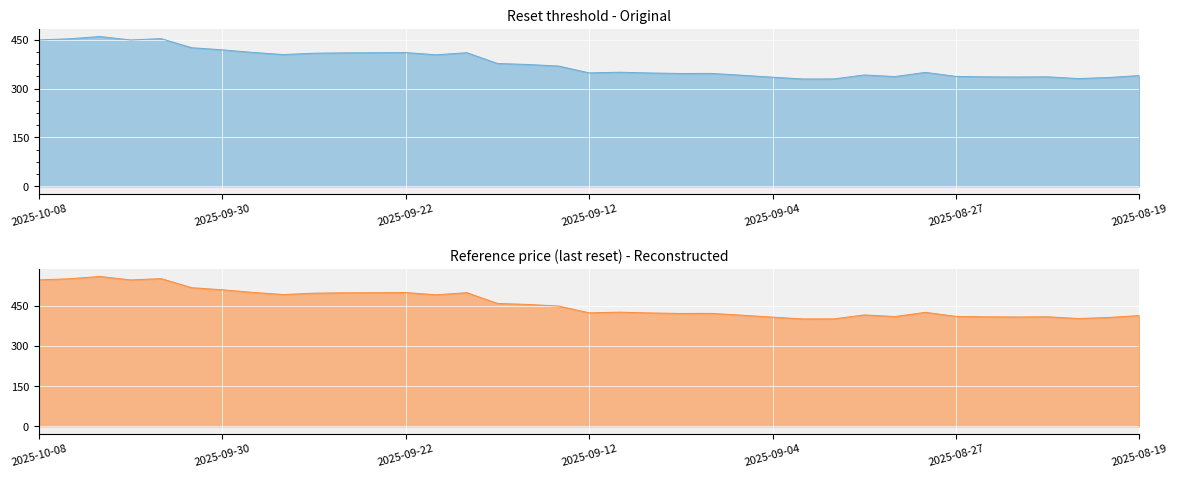

What is the label of the 16th point from the right?

2025-09-09